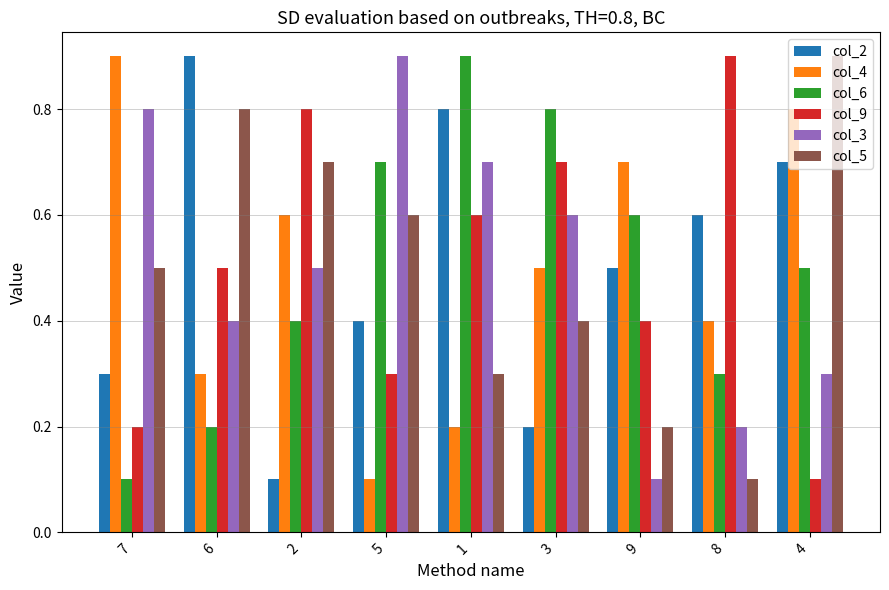

What is the difference between the col_3 values at 3 and 7?

0.2